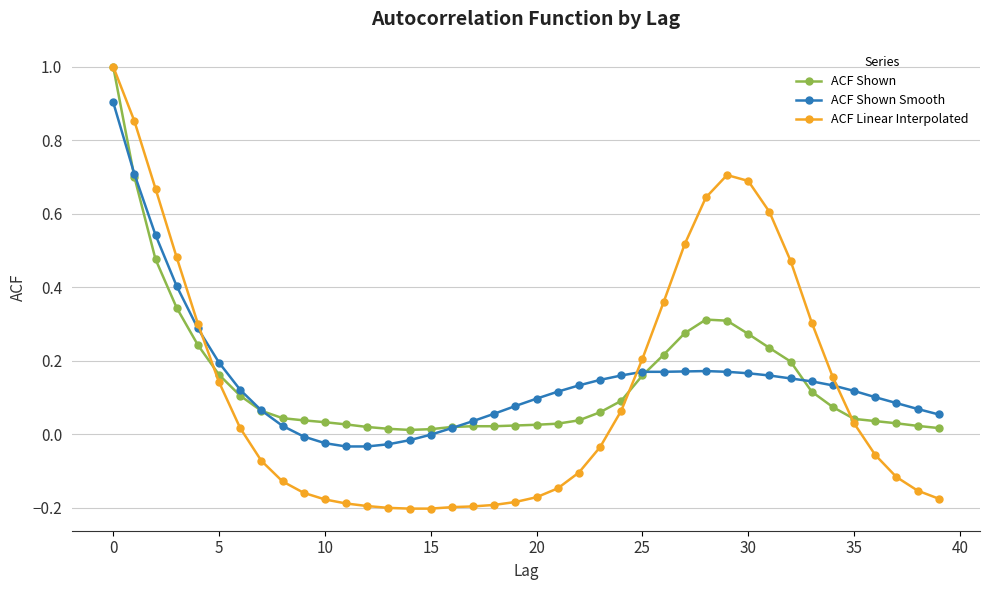

Which series has the widest spread of values?

ACF Linear Interpolated